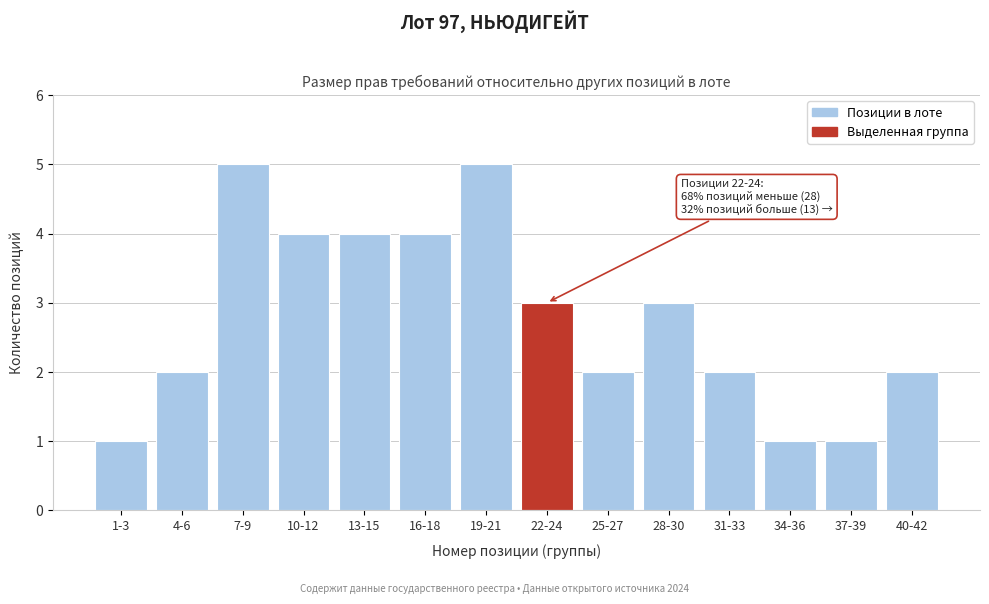

Reading right to left, extract all data points from this chart.

40-42=2	37-39=1	34-36=1	31-33=2	28-30=3	25-27=2	22-24=3	19-21=5	16-18=4	13-15=4	10-12=4	7-9=5	4-6=2	1-3=1